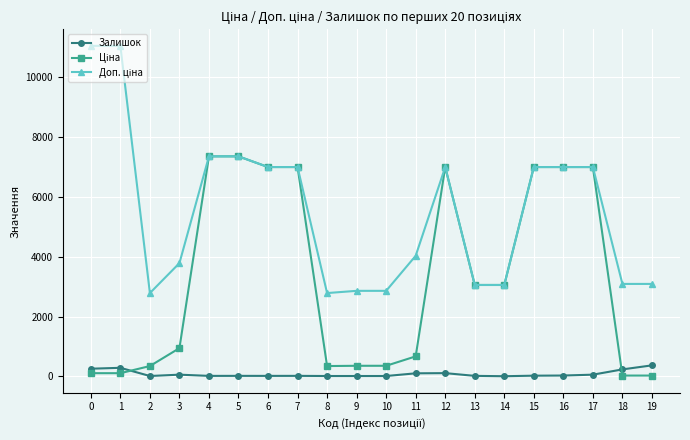

What is the greatest value displayed?

11055.0